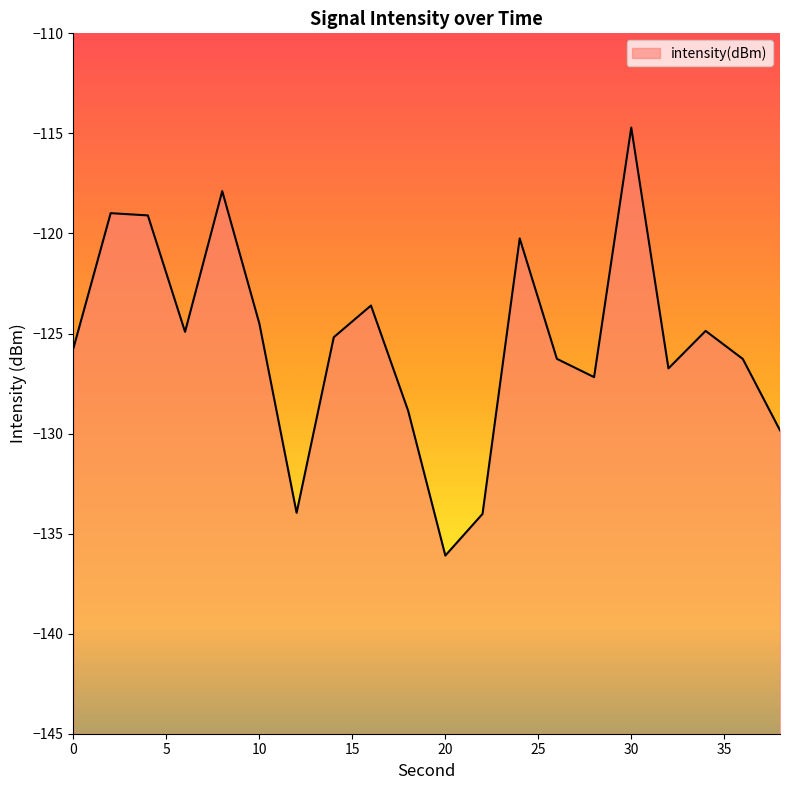

How many data points are less than -125?

11